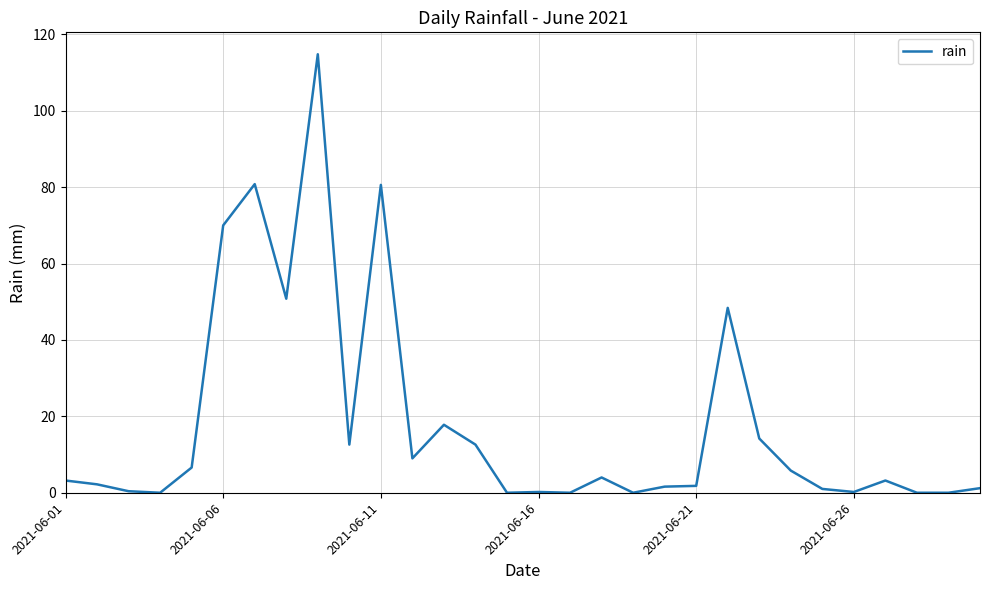

What is the difference between the maximum and minimum values?

114.8